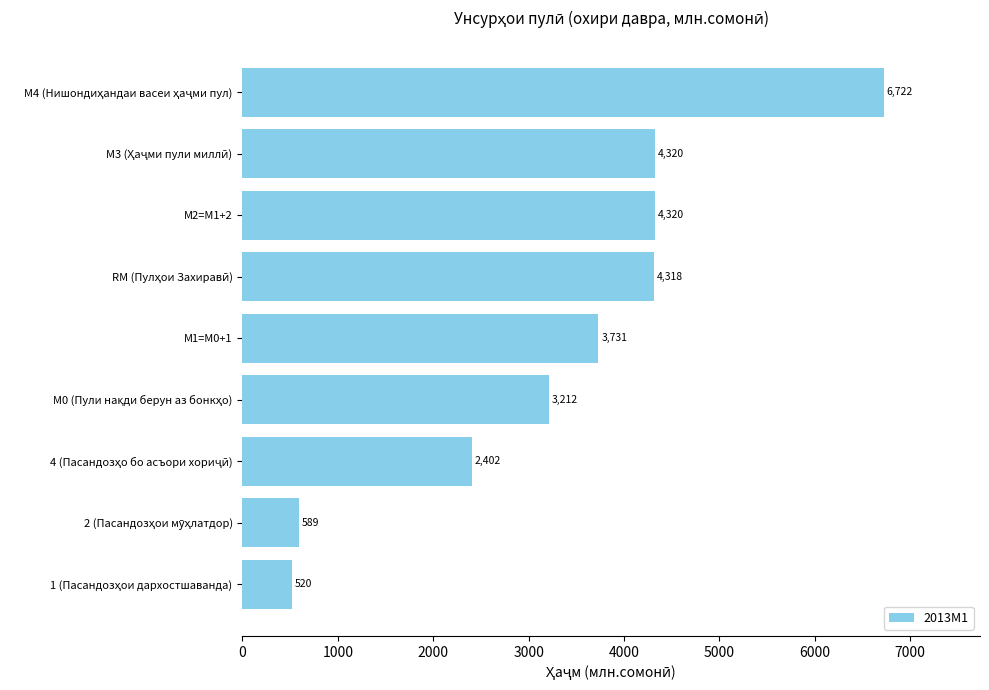

What is the value of the 4th bar from the top?

4318.5